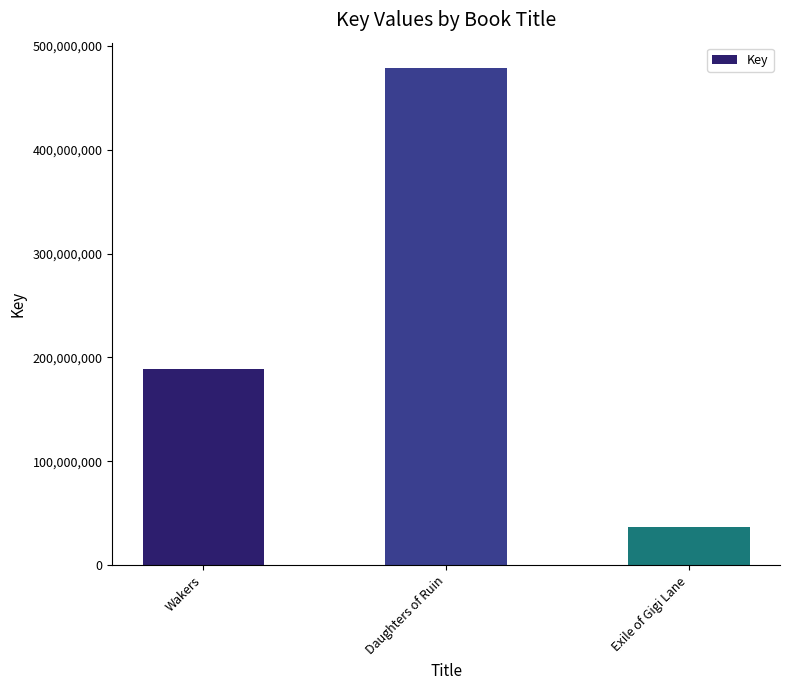

Reading left to right, transcribe all the data shown in this chart.

Wakers=189269353	Daughters of Ruin=479061364	Exile of Gigi Lane=36719560